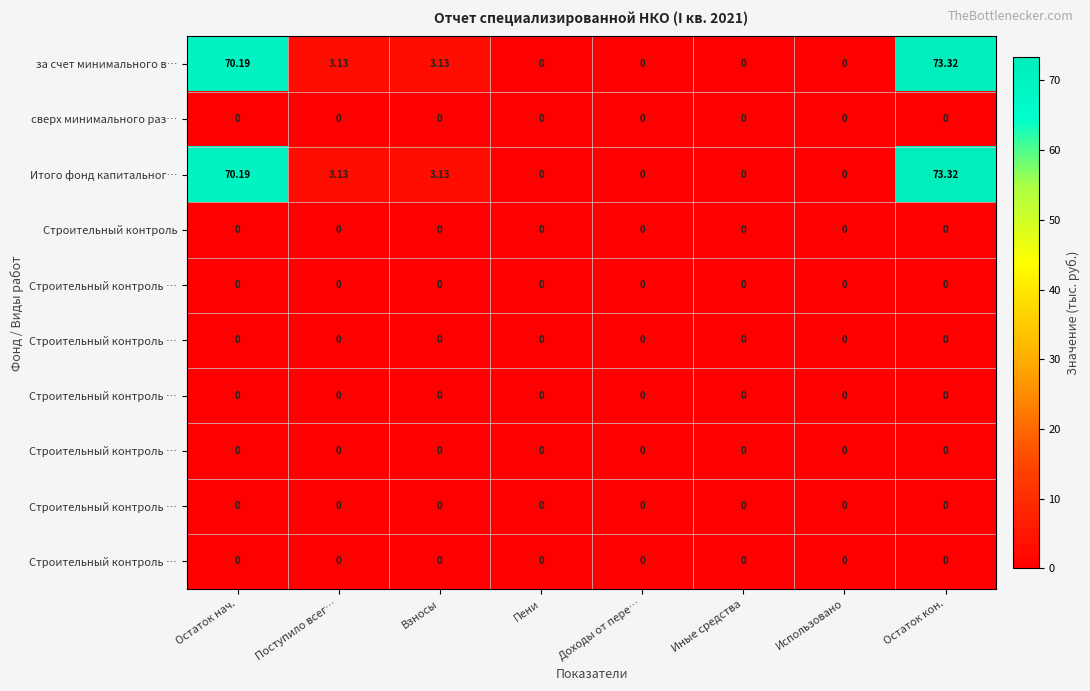

What is the total value across all series at Остаток нач.?

140.4